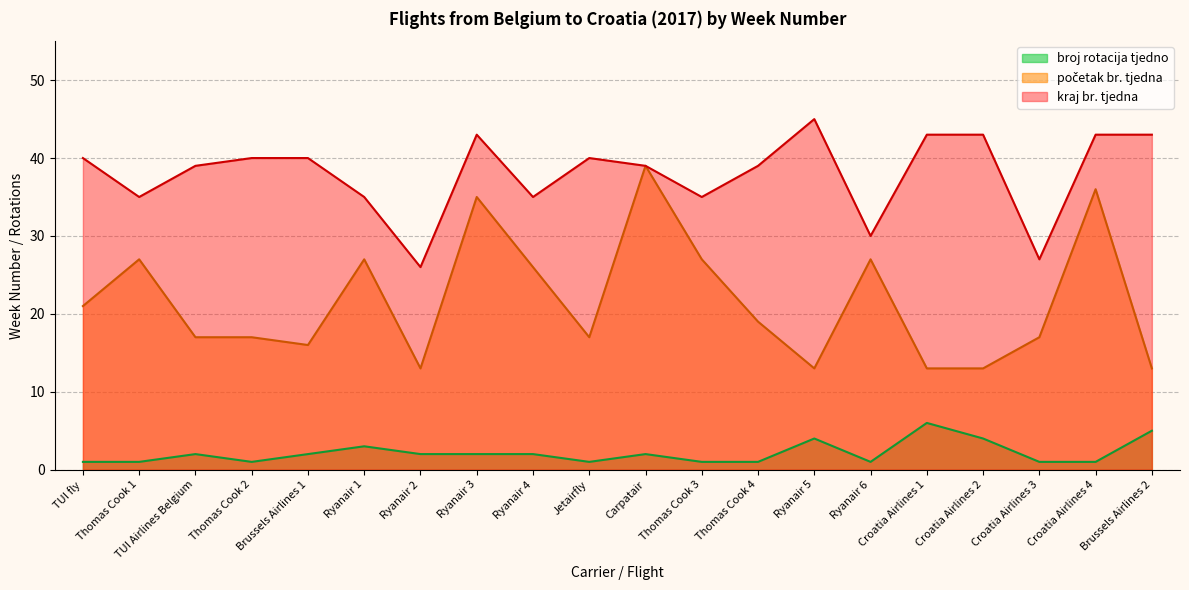

True or false: broj rotacija tjedno and kraj br. tjedna cross at least once.

False